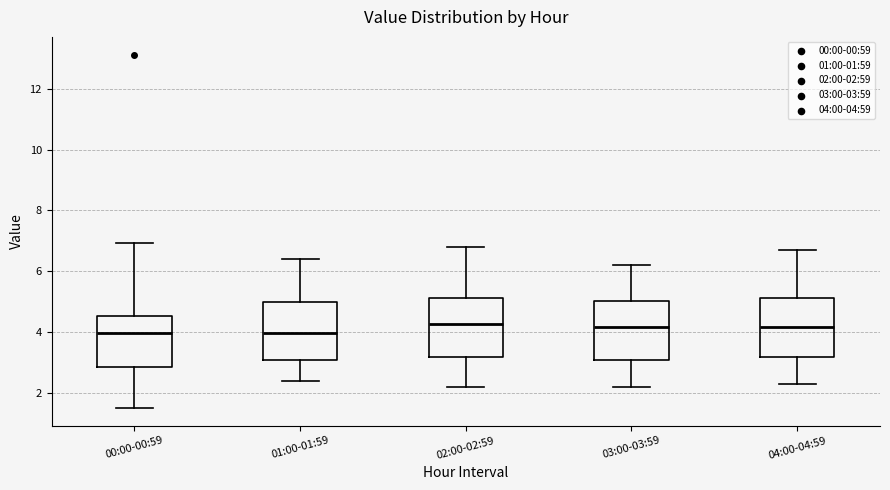

Reading left to right, read every box against the y-axis: the position of its median line, the range the box covers, and the ends of its whiskers. The values are not printed on the chart, so give them approximately, as read against the axis.

00:00-00:59: median 4.0, box 2.8 to 4.6, whiskers 1.6 to 7.0
01:00-01:59: median 4.0, box 3.0 to 5.0, whiskers 2.4 to 6.4
02:00-02:59: median 4.2, box 3.2 to 5.2, whiskers 2.2 to 6.8
03:00-03:59: median 4.2, box 3.0 to 5.0, whiskers 2.2 to 6.2
04:00-04:59: median 4.2, box 3.2 to 5.2, whiskers 2.4 to 6.8